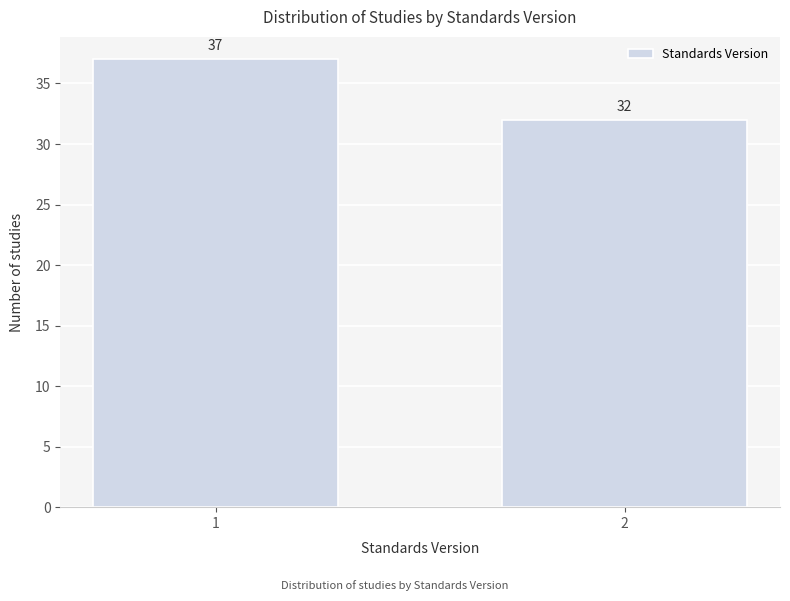

Reading right to left, list all the values displayed in this chart.

32	37